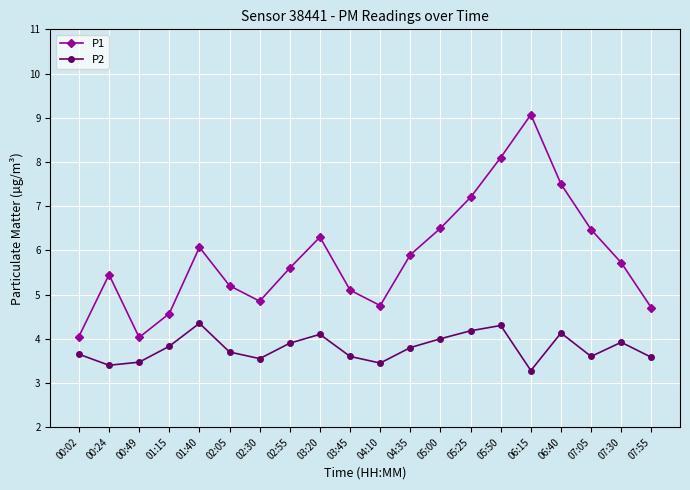

Where is P2 nearest to the value 3?

06:15